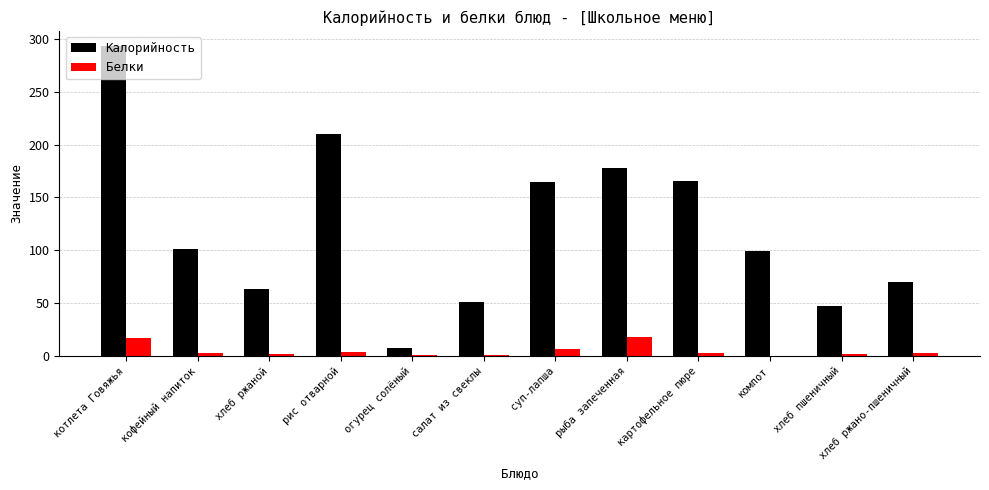

Are the bars horizontal?

No